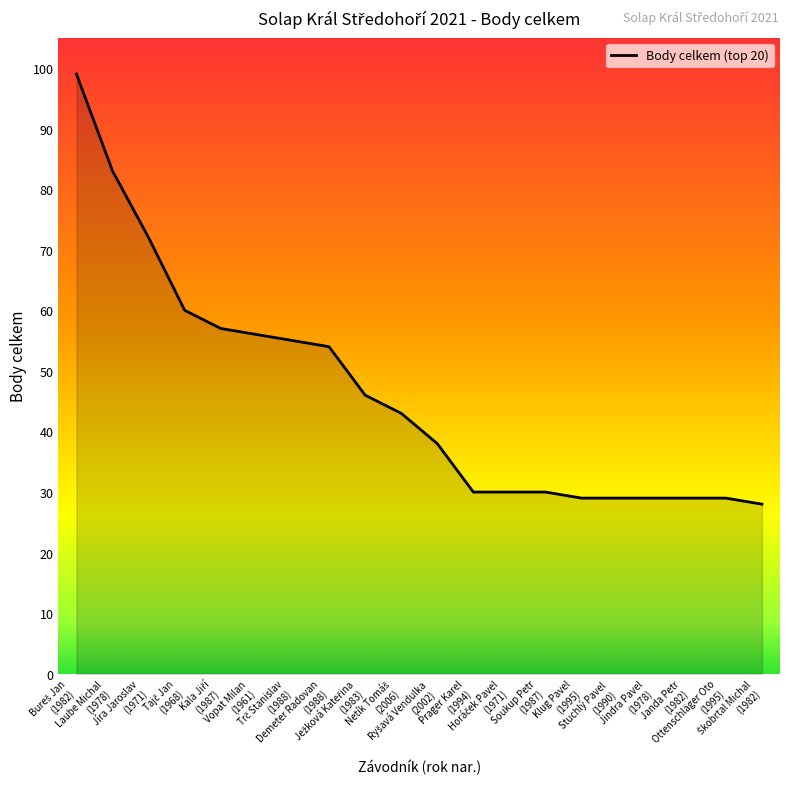

What is the minimum value shown in the chart?

28